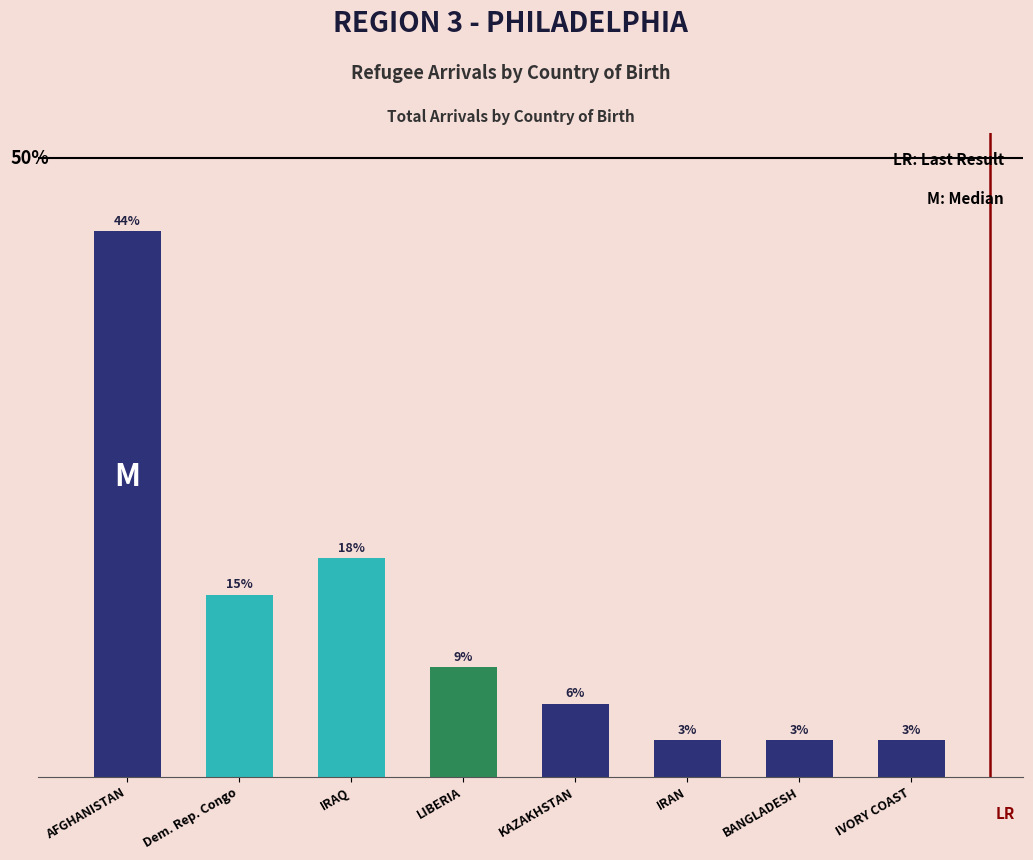

Where is the data nearest to the value 8?

IRAQ